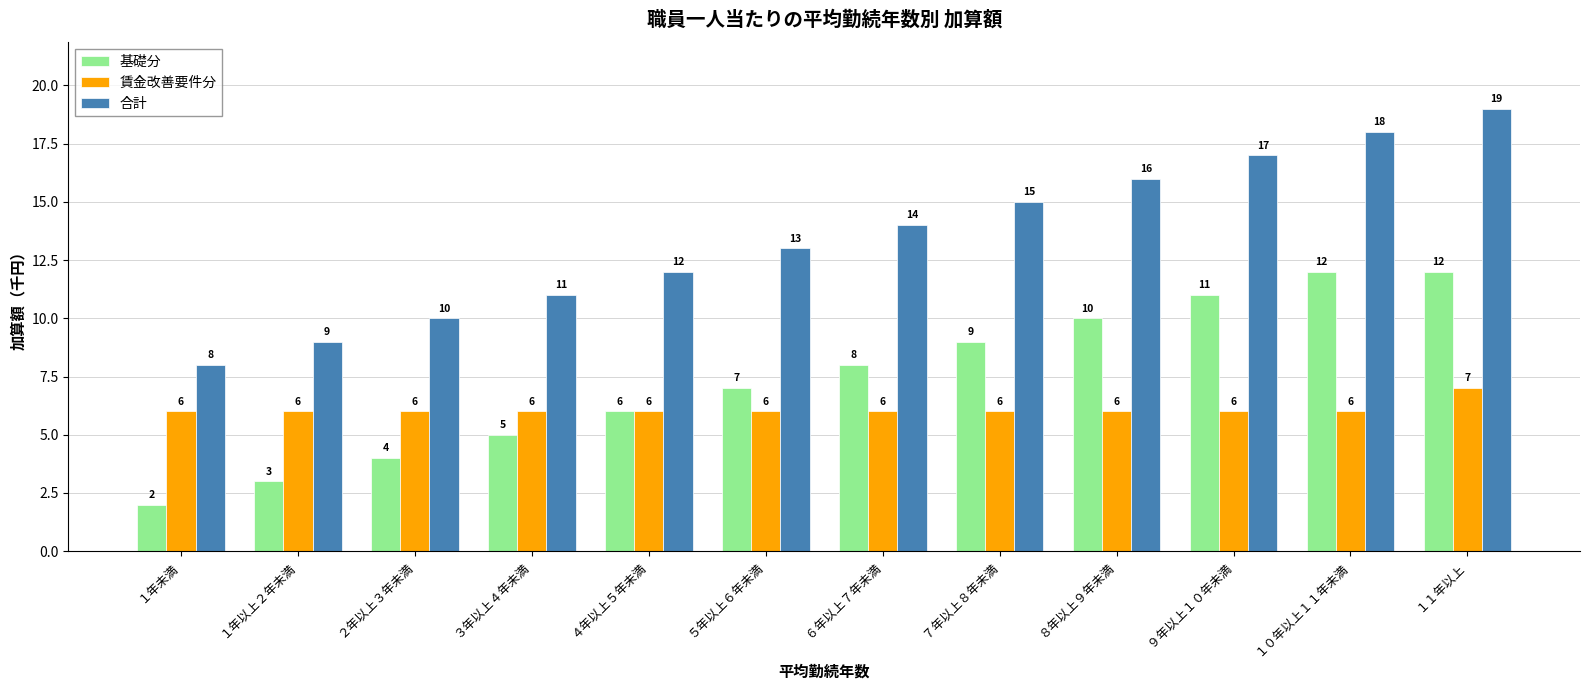

Rank the series at ８年以上９年未満 from lowest to highest value.

賃金改善要件分, 基礎分, 合計